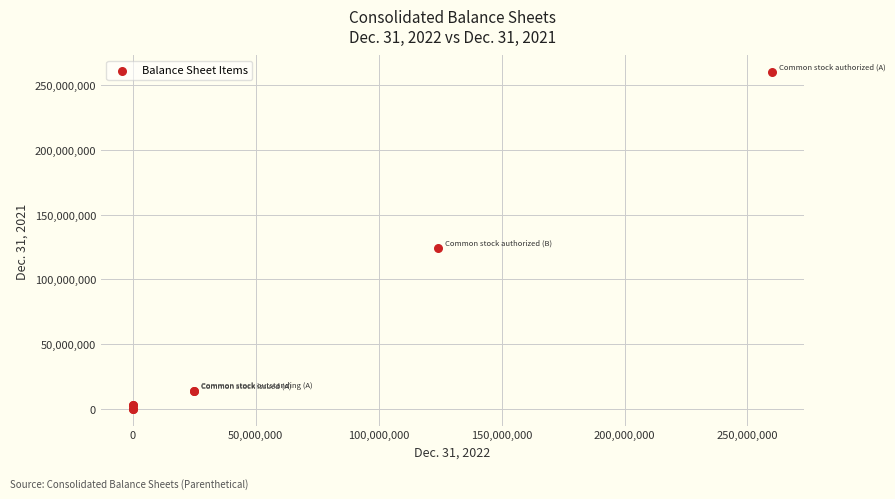

What Y value in the scatter plot is closest to 130000000?

124000000.0